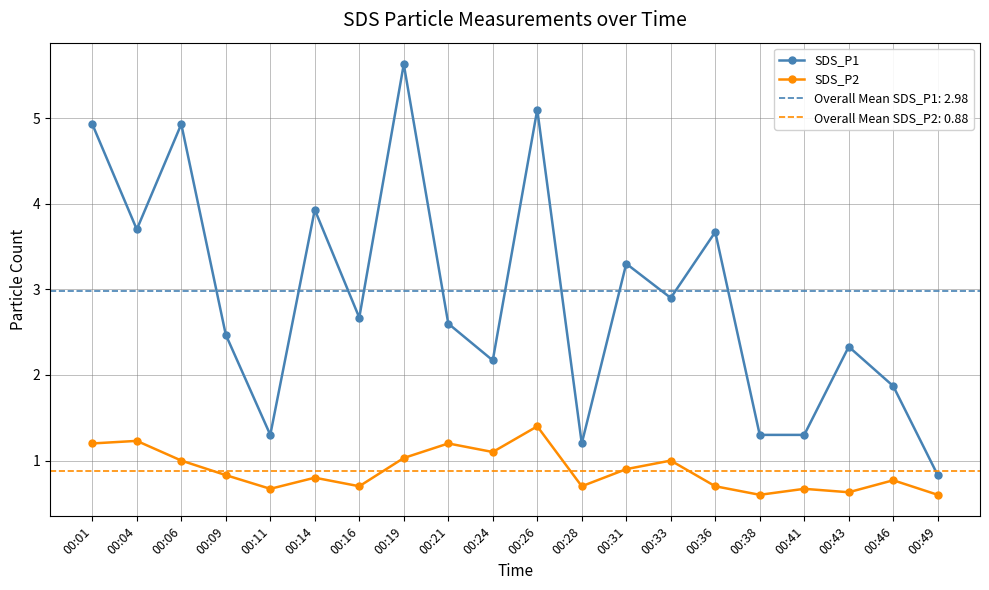

At how many categories does at least one series exceed 1?

19